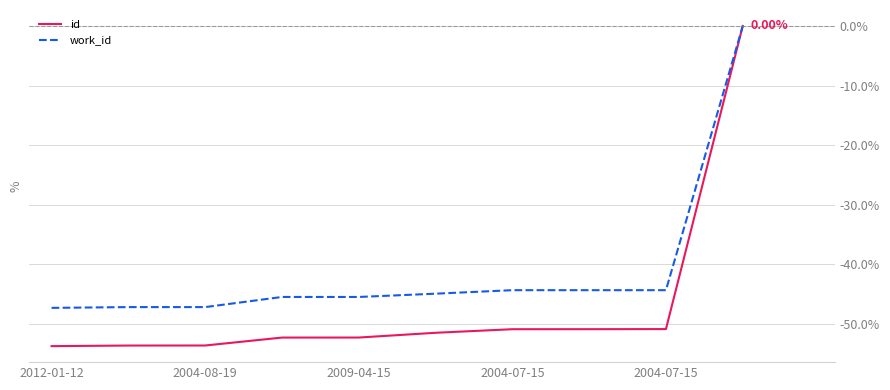

Rank the series by their average value, from highest to lowest.

work_id, id